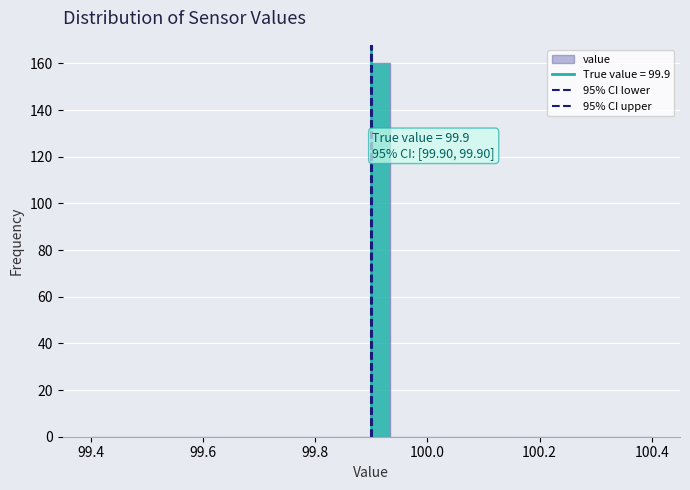

Around what value on the x-axis is the tallest bar? Give the approximate position of its centre, as read against the axis.

99.92